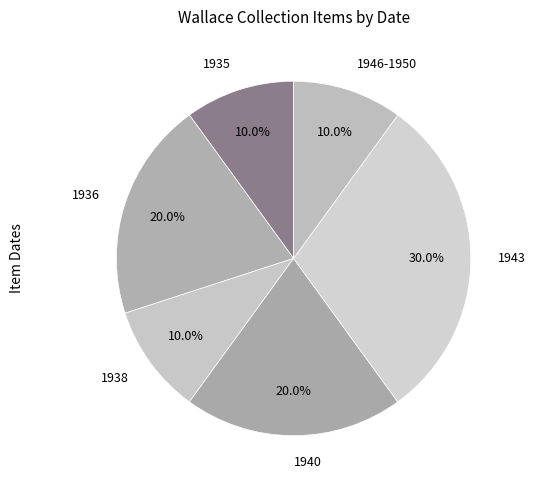

How much of the chart is everything except 1943?

70.0%